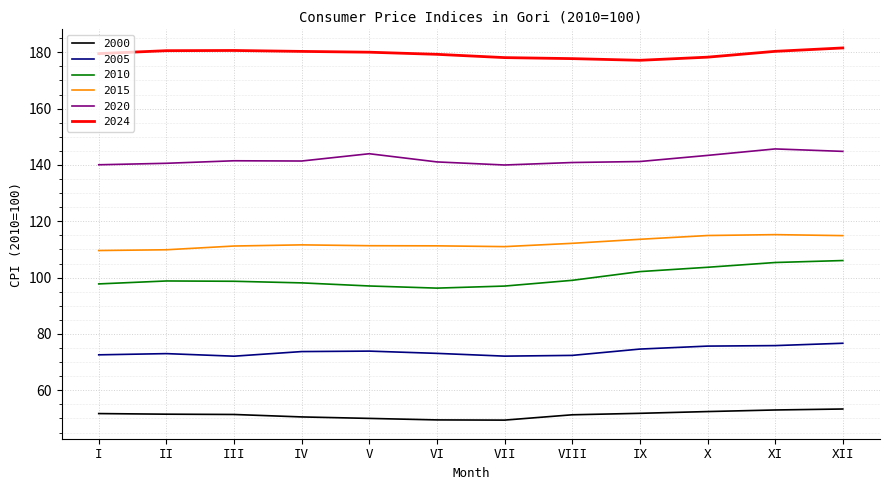

What is the minimum value for 2000?

49.4